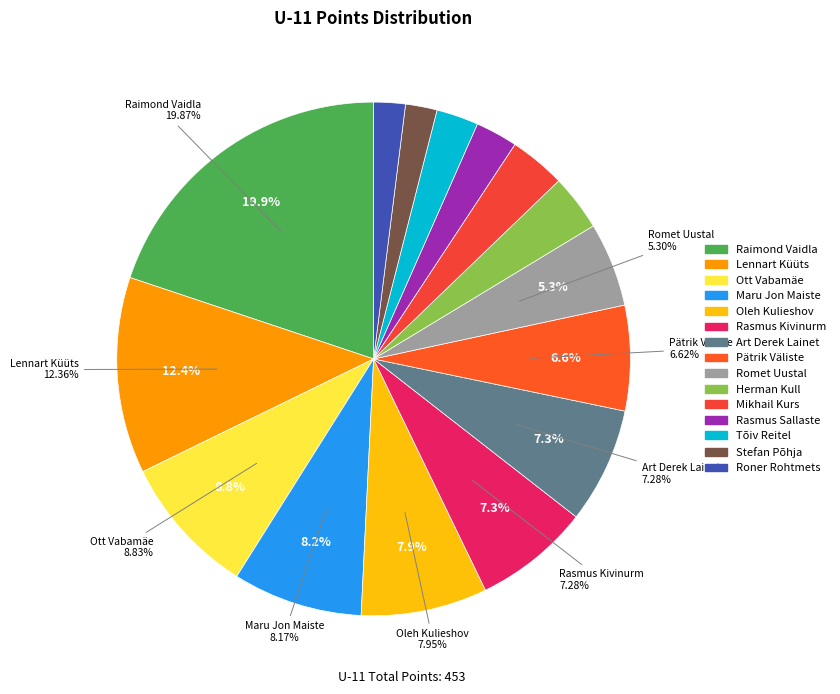

Which slice is the largest?

Raimond Vaidla